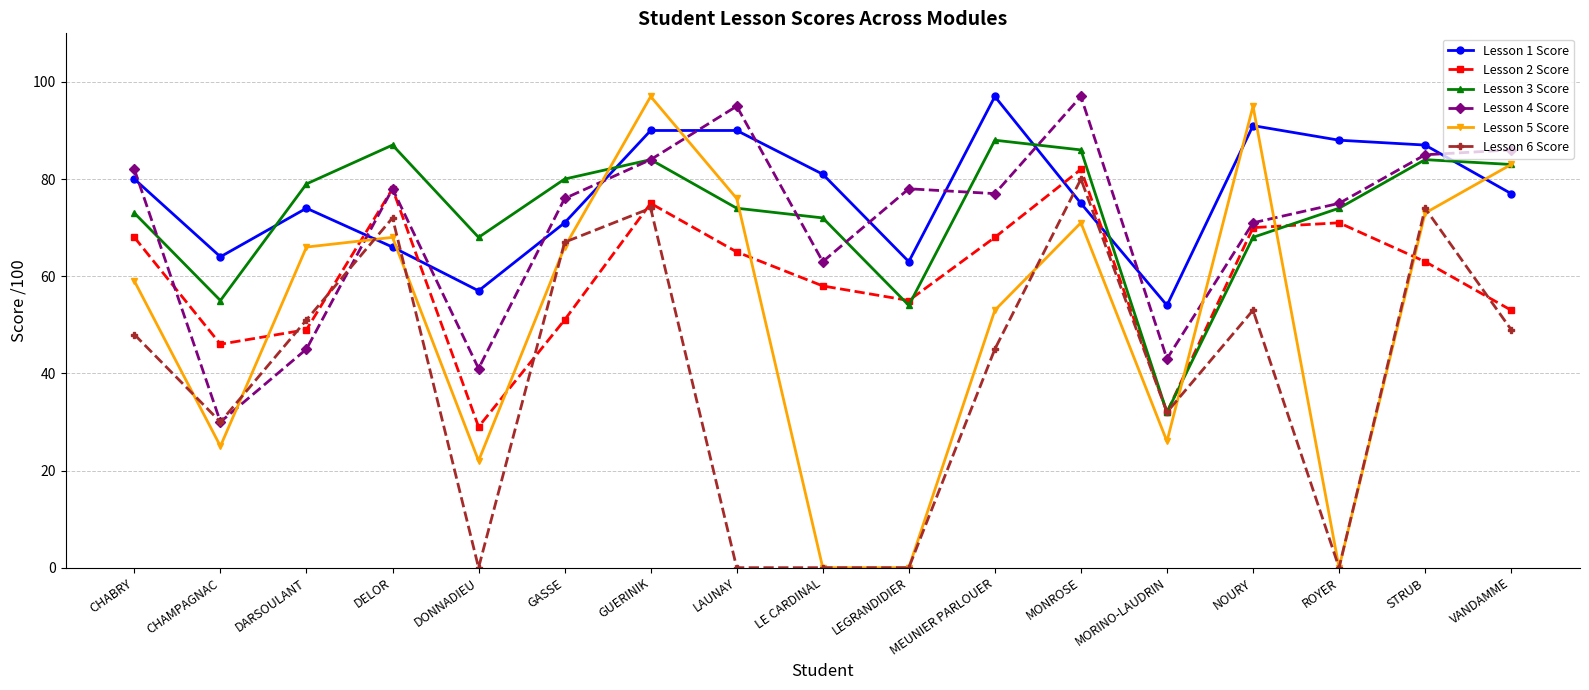

What is the average value of the Lesson 4 Score series?

71